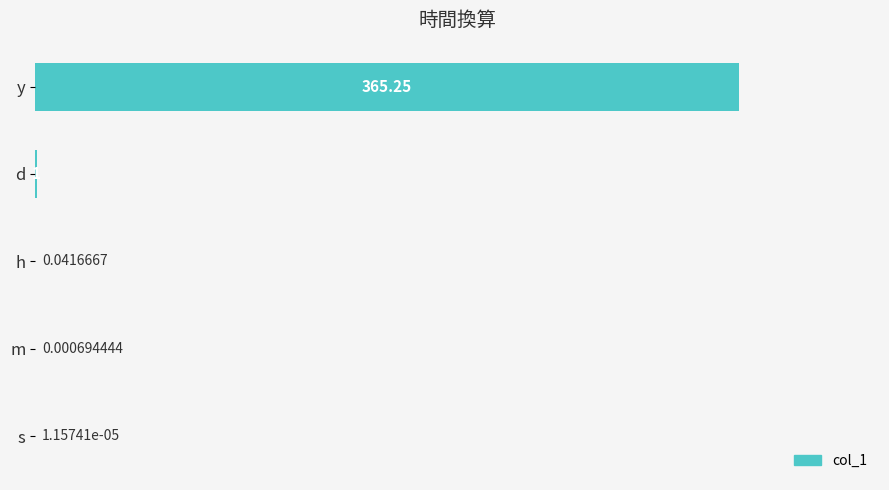

Where is the data nearest to the value 182?

d